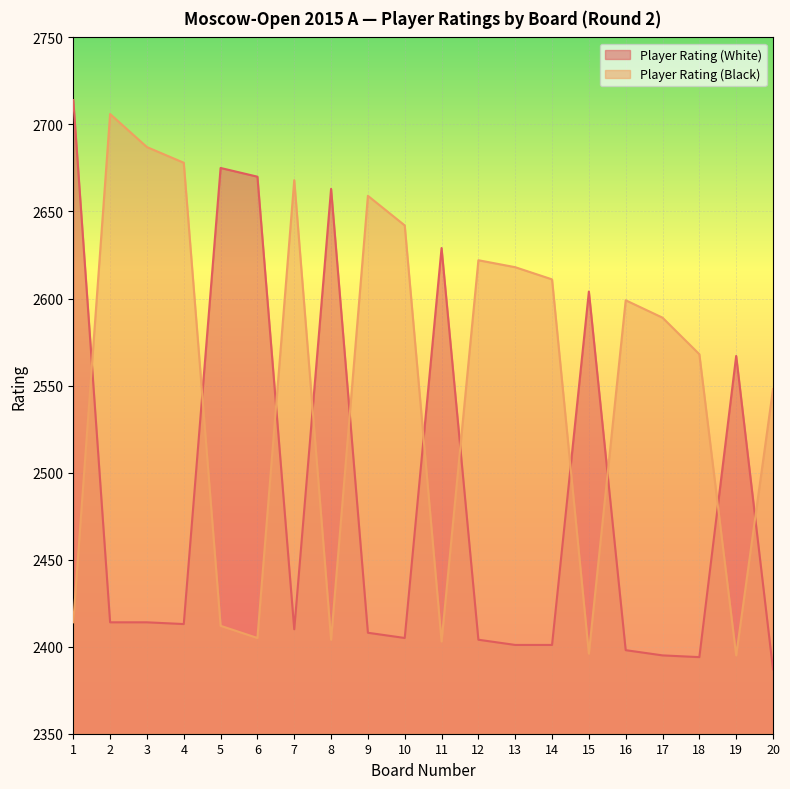

Rank the categories by Player Rating (Black) value from highest to lowest.

2, 3, 4, 7, 9, 10, 12, 13, 14, 16, 17, 18, 20, 1, 5, 6, 8, 11, 15, 19